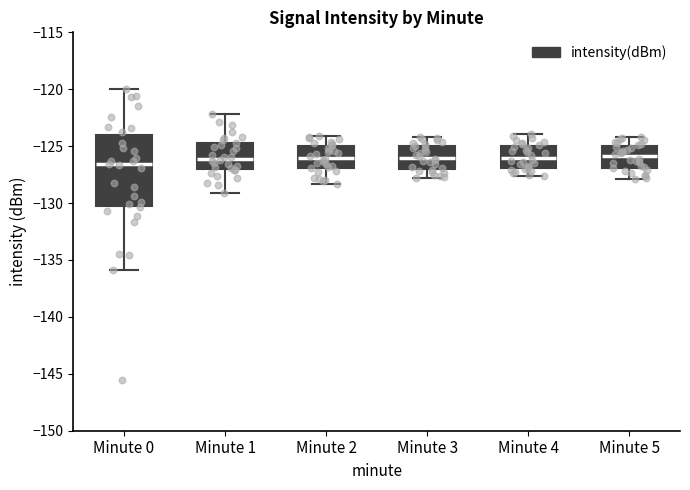

Comparing the boxes themselves (not the whiskers), which one is the tallest?

Minute 0